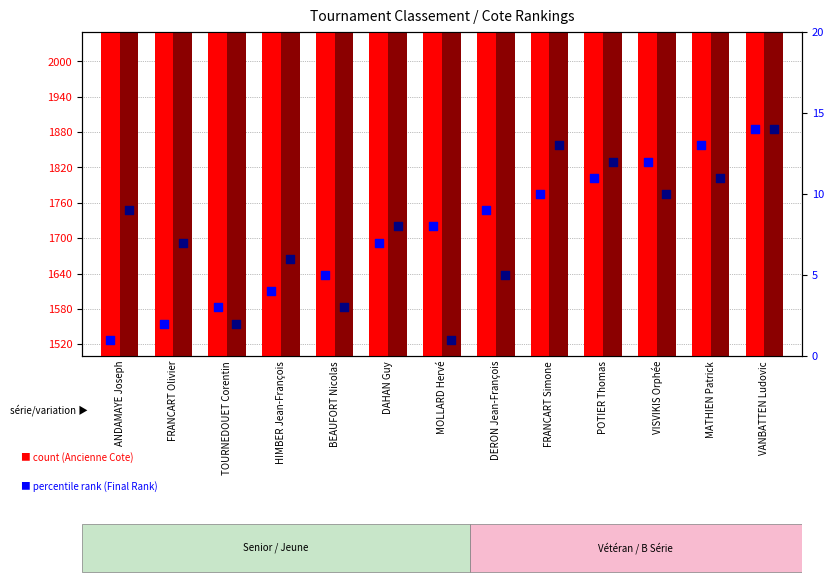

Which series reaches the minimum Y coordinate?

Final Rank